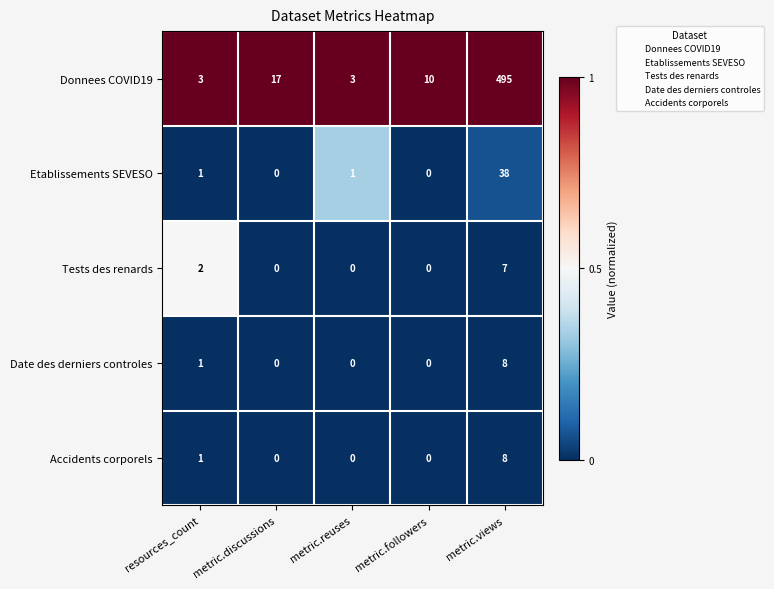

What is the difference between the Date des derniers controles values at metric.followers and metric.views?

8